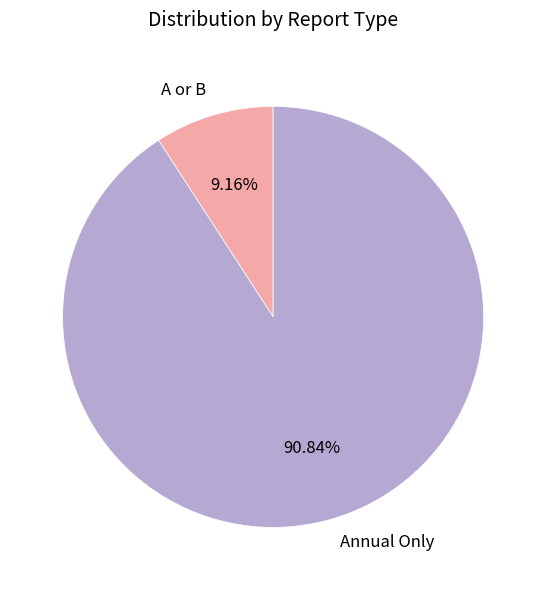

To the nearest percent, what is the average slice percentage?

50%